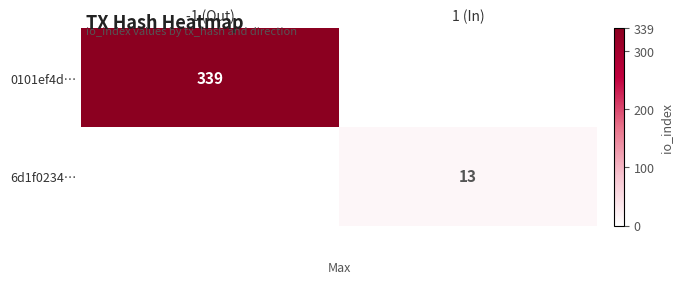

Is the value of 0101ef4d… at -1 (Out) greater than the value of 6d1f0234… at 1 (In)?

Yes